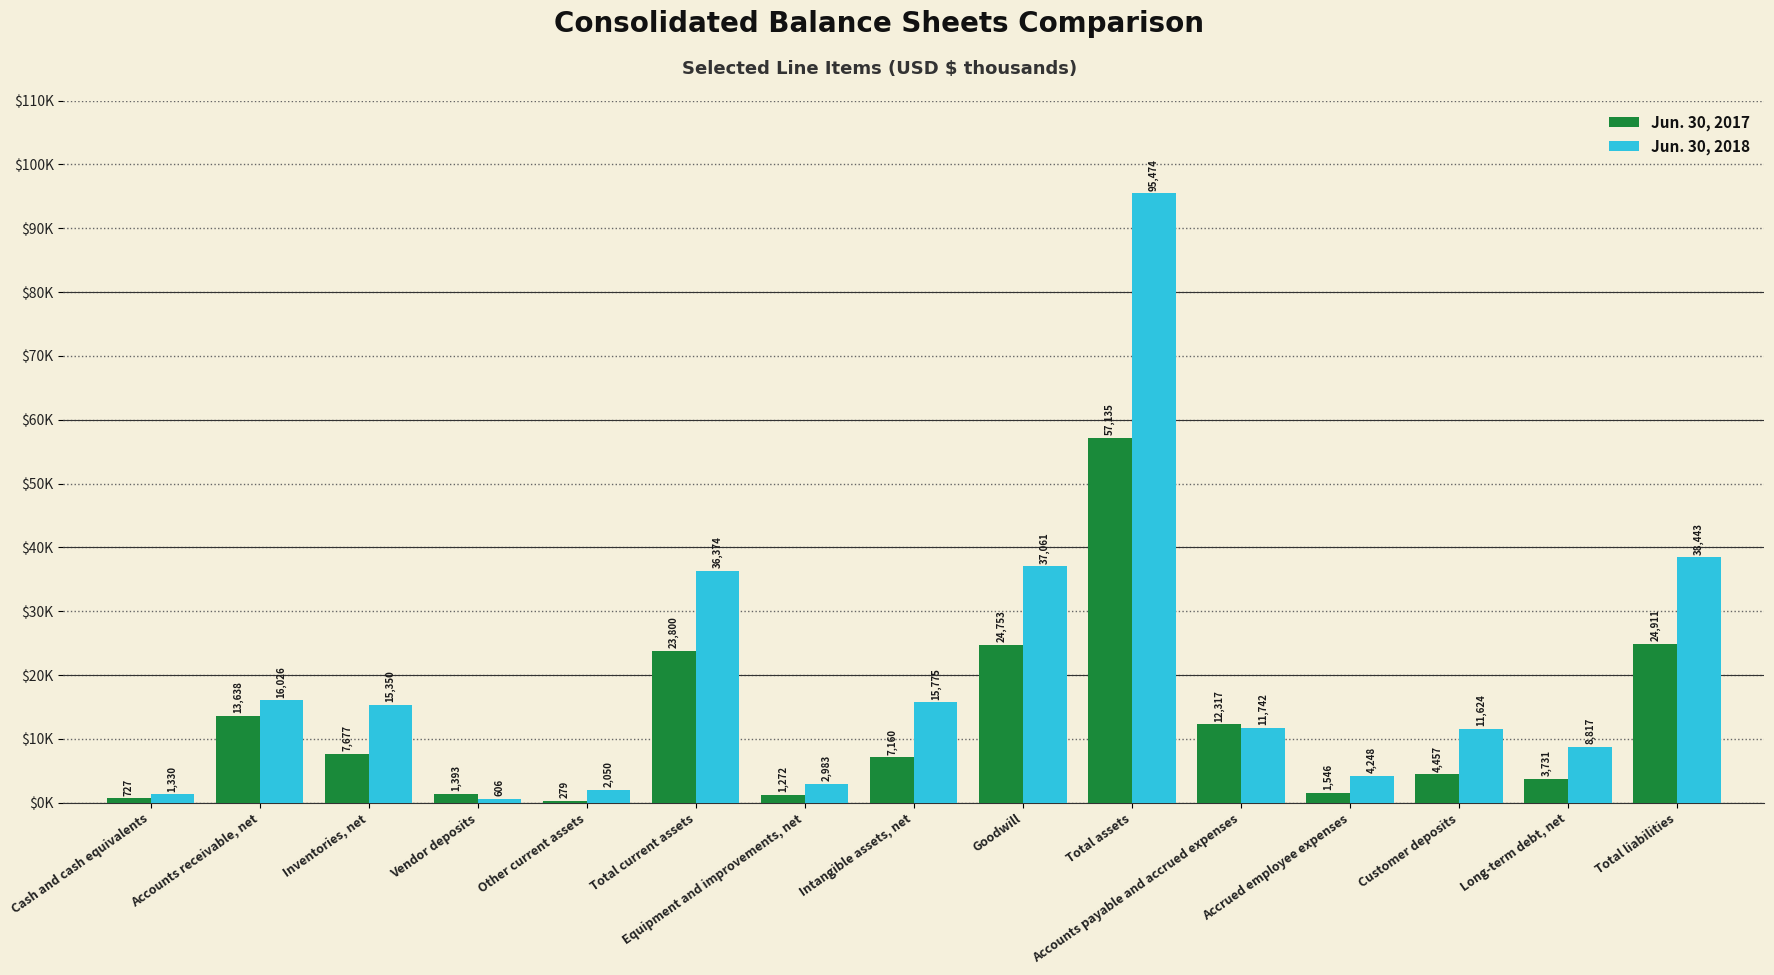

What is the sum of the Jun. 30, 2018 values at Total assets and Long-term debt, net?

104291